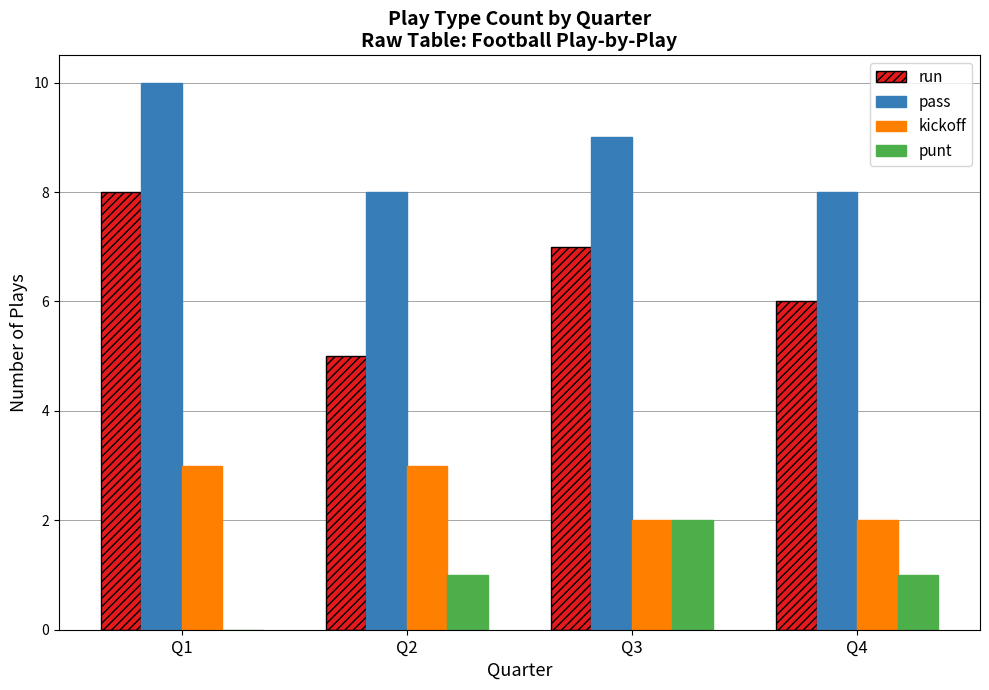

What are all the series names shown in the legend?

run, pass, kickoff, punt